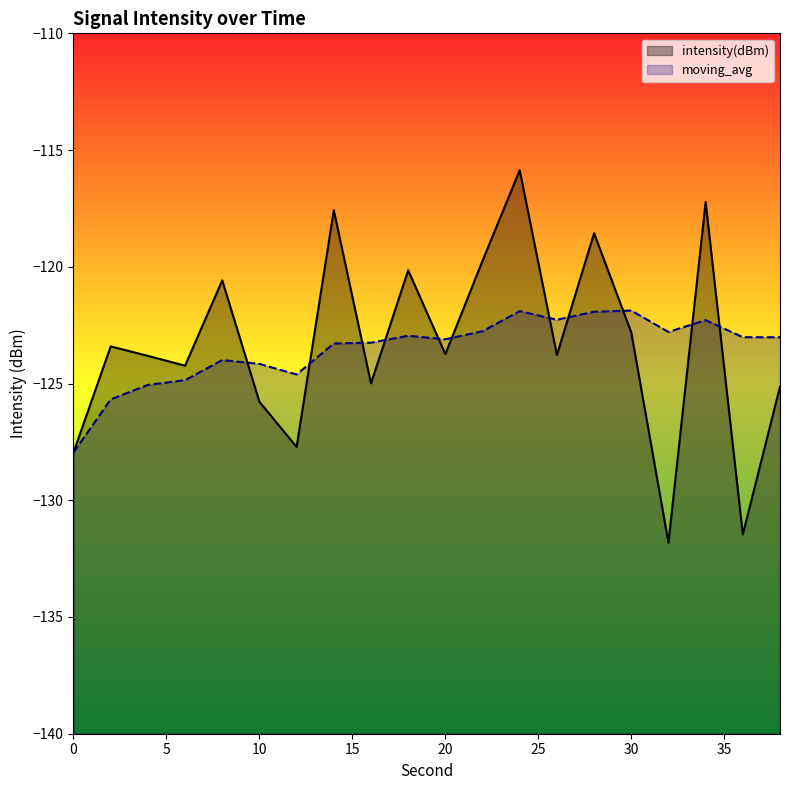

True or false: intensity(dBm) has a value of -125.0 at 16.

True